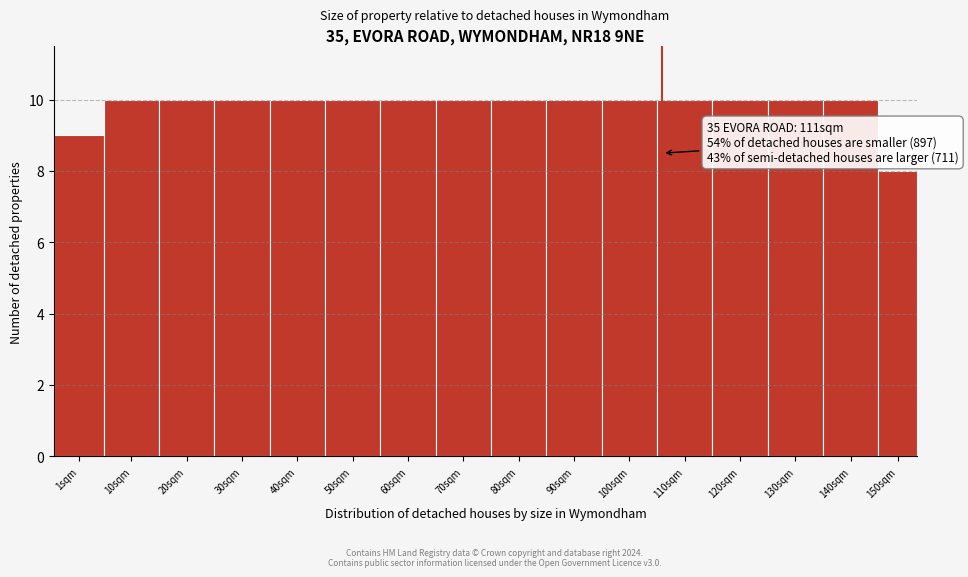

Reading right to left, what are all the values shown in this chart?

8	10	10	10	10	10	10	10	10	10	10	10	10	10	10	9